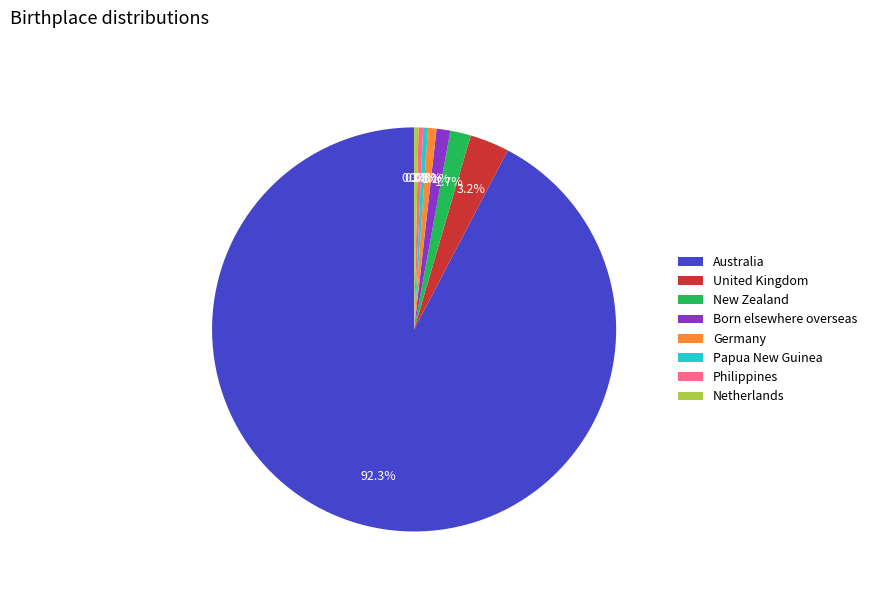

What is the largest slice in the pie chart?

Australia